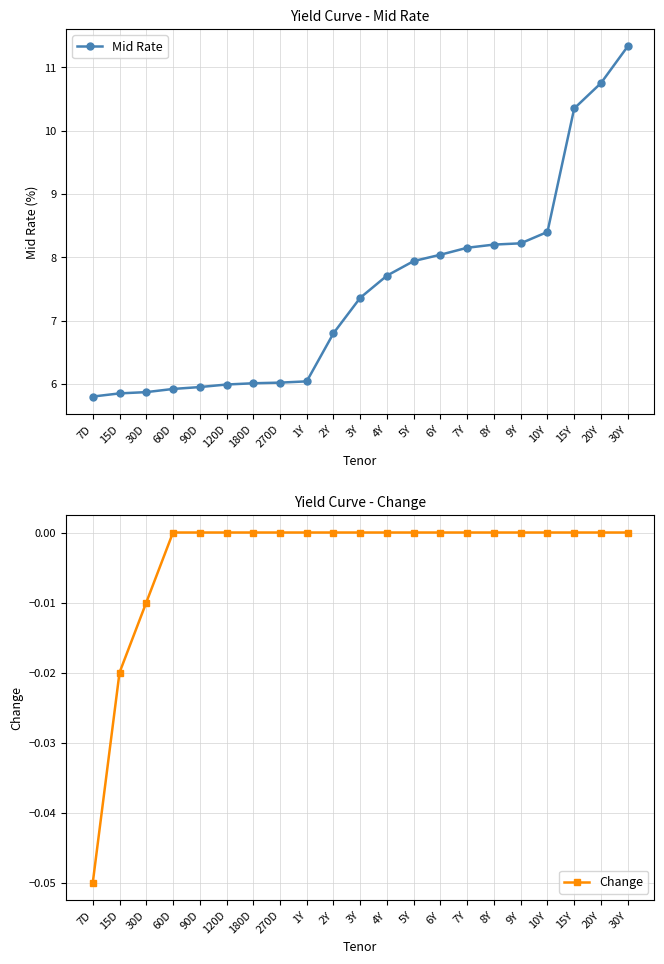

List the series in order of their peak value, lowest first.

Change, Mid Rate